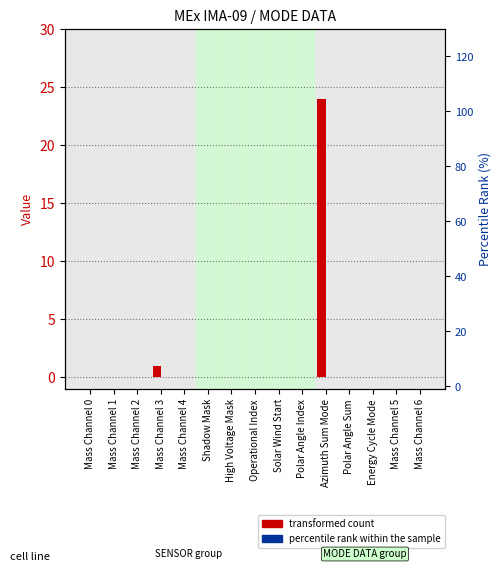

What are all the series names shown in the legend?

transformed count, percentile rank within the sample